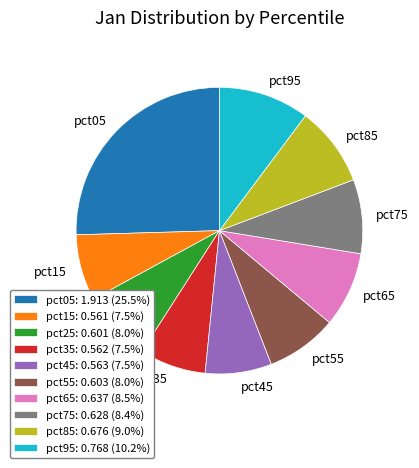

The pct45 slice represents 7% of the pie. True or false?

True